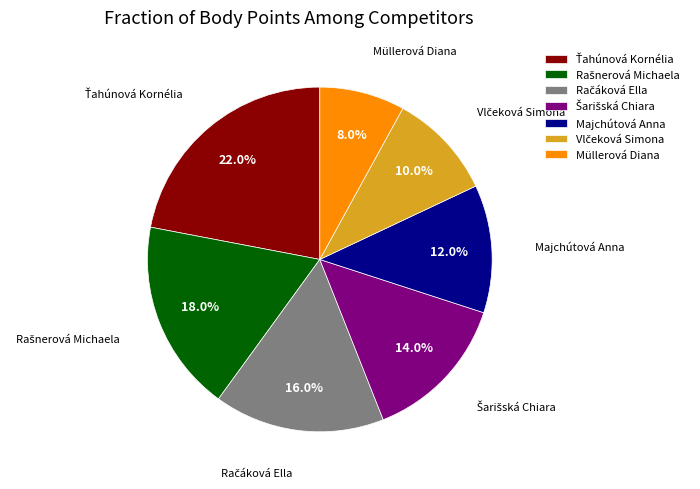

To the nearest percent, what is the difference between the largest and smallest slice percentages?

14%